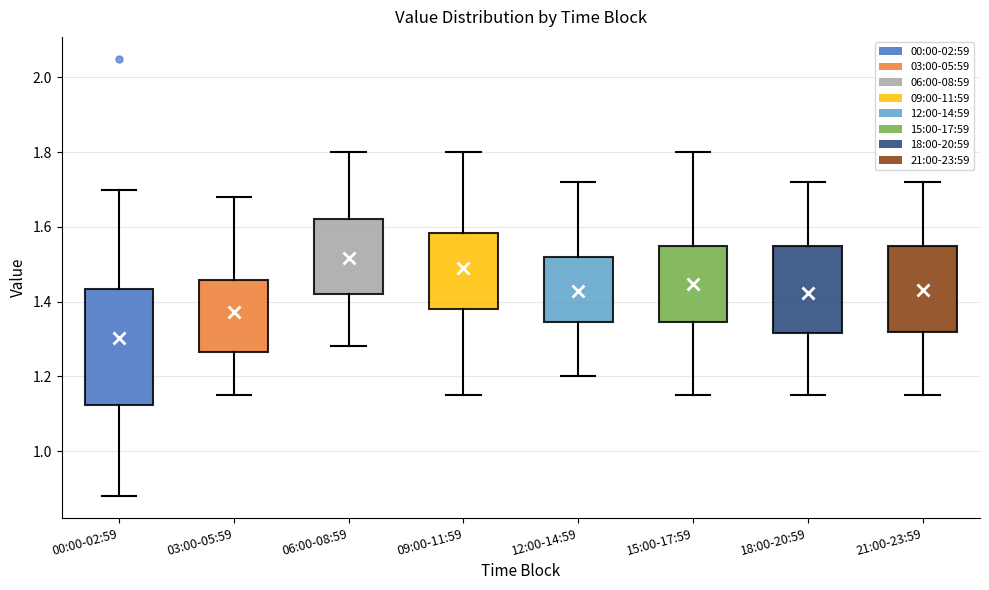

Reading left to right, transcribe this box plot: for each box, give where its median line is, the range the box spans, and where its two whiskers end, as read against the y-axis. The values are not printed on the chart, so give them approximately, as read against the axis.

00:00-02:59: median 1.30, box 1.12 to 1.44, whiskers 0.88 to 1.70
03:00-05:59: median 1.36, box 1.26 to 1.46, whiskers 1.16 to 1.68
06:00-08:59: median 1.52, box 1.42 to 1.62, whiskers 1.28 to 1.80
09:00-11:59: median 1.50, box 1.38 to 1.58, whiskers 1.16 to 1.80
12:00-14:59: median 1.42, box 1.34 to 1.52, whiskers 1.20 to 1.72
15:00-17:59: median 1.44, box 1.34 to 1.56, whiskers 1.16 to 1.80
18:00-20:59: median 1.42, box 1.32 to 1.56, whiskers 1.16 to 1.72
21:00-23:59: median 1.46, box 1.32 to 1.56, whiskers 1.16 to 1.72